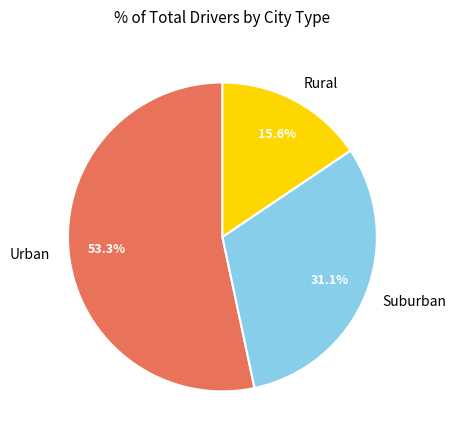

Which has a higher value, Rural or Suburban?

Suburban